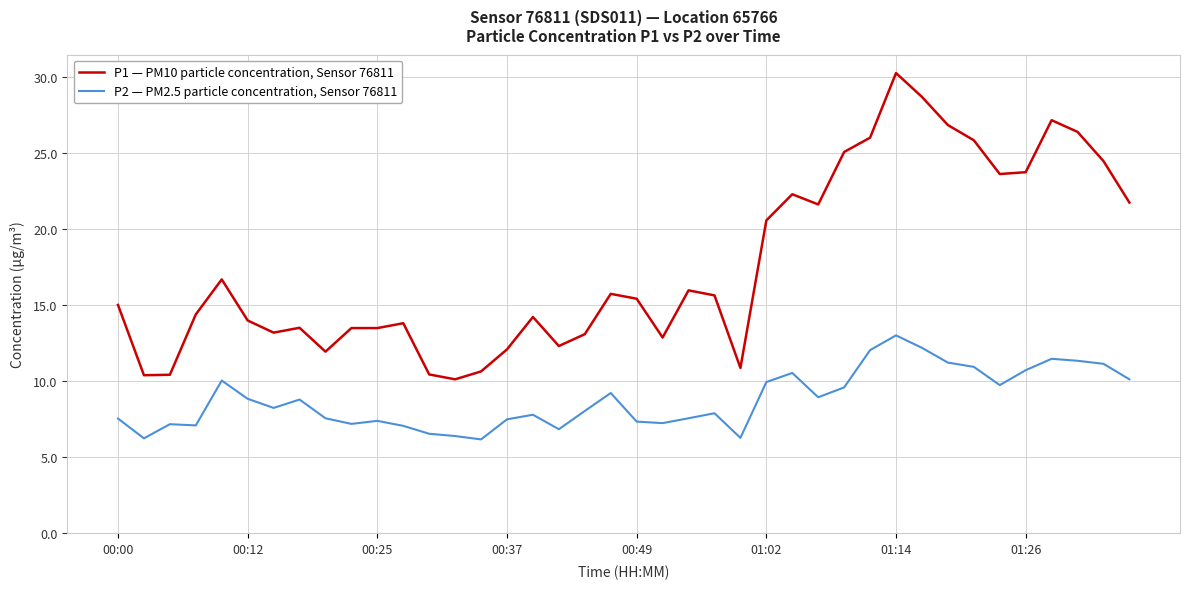

Rank the series by their maximum value, from highest to lowest.

P1 — PM10 particle concentration, Sensor 76811, P2 — PM2.5 particle concentration, Sensor 76811